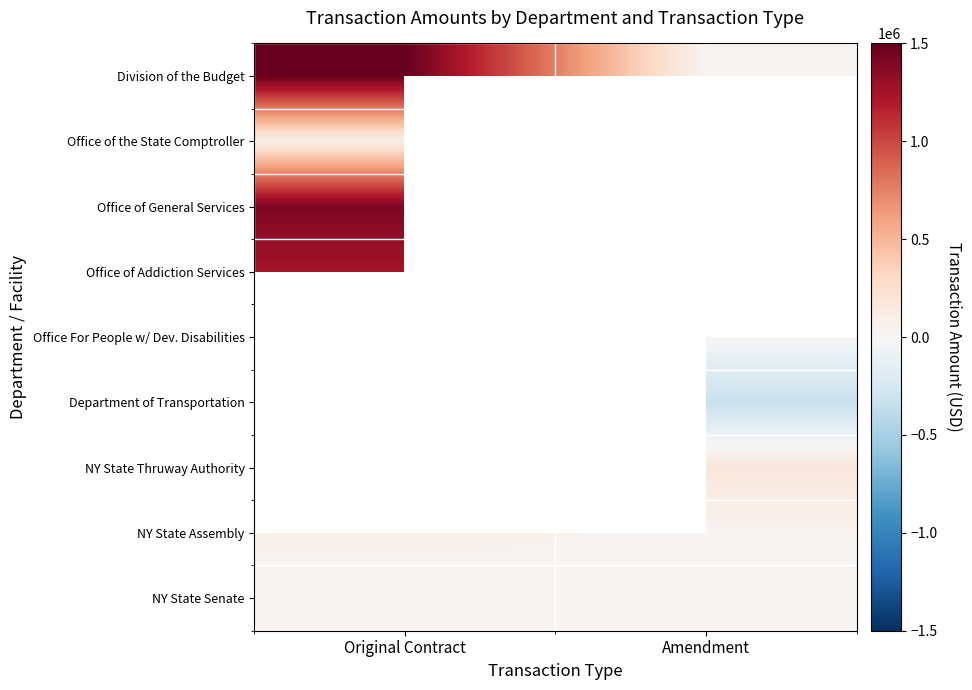

Which series has the largest total across all categories?

Division of the Budget